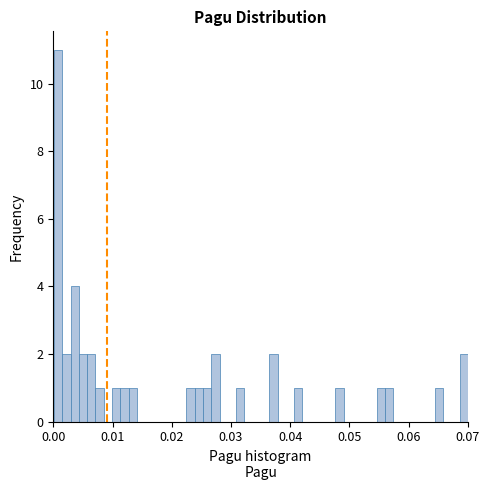

Around what value on the x-axis is the tallest bar? Give the approximate position of its centre, as read against the axis.

0.001